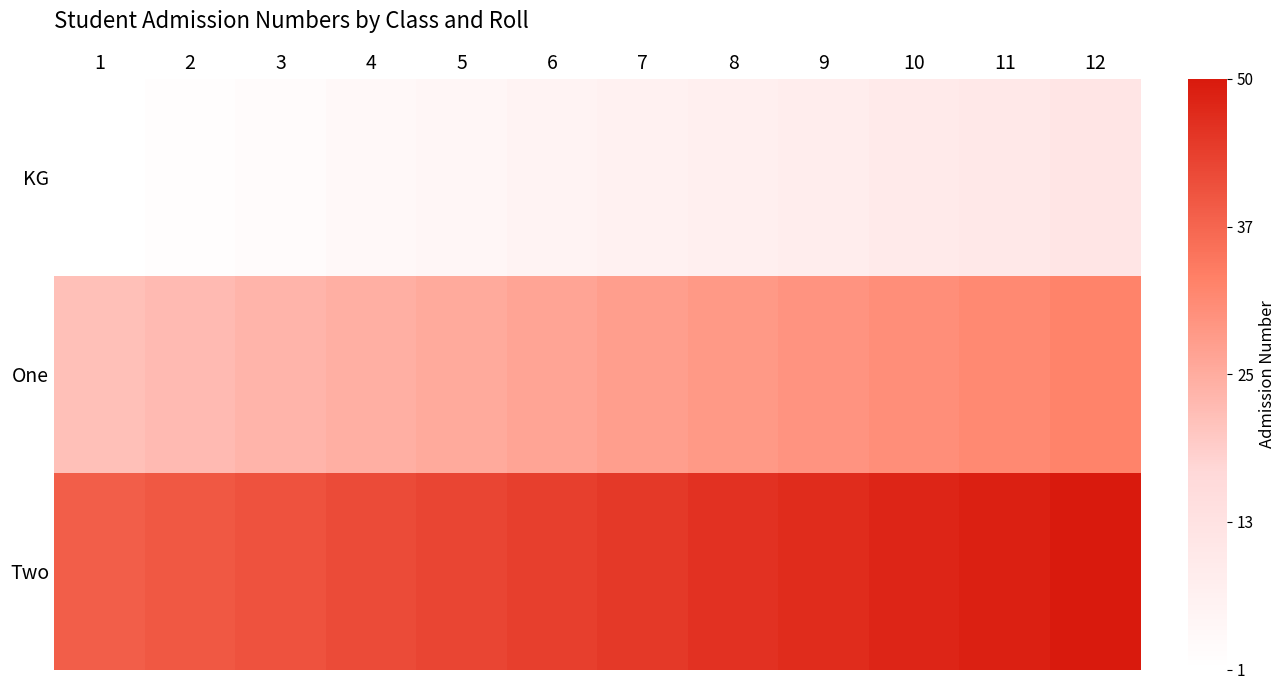

Rank the series by their maximum value, from highest to lowest.

Two, One, KG